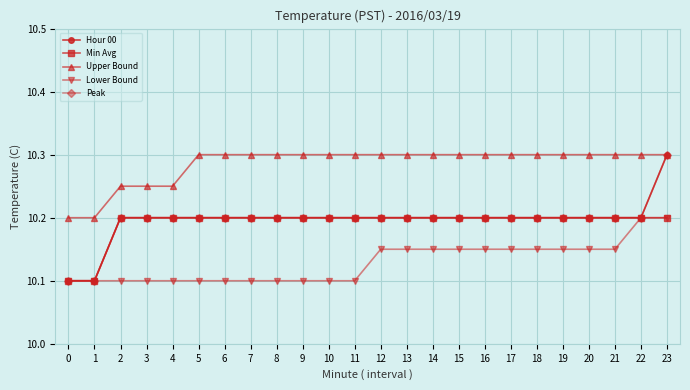

Is it true that Min Avg equals 10.2 at 6?

True